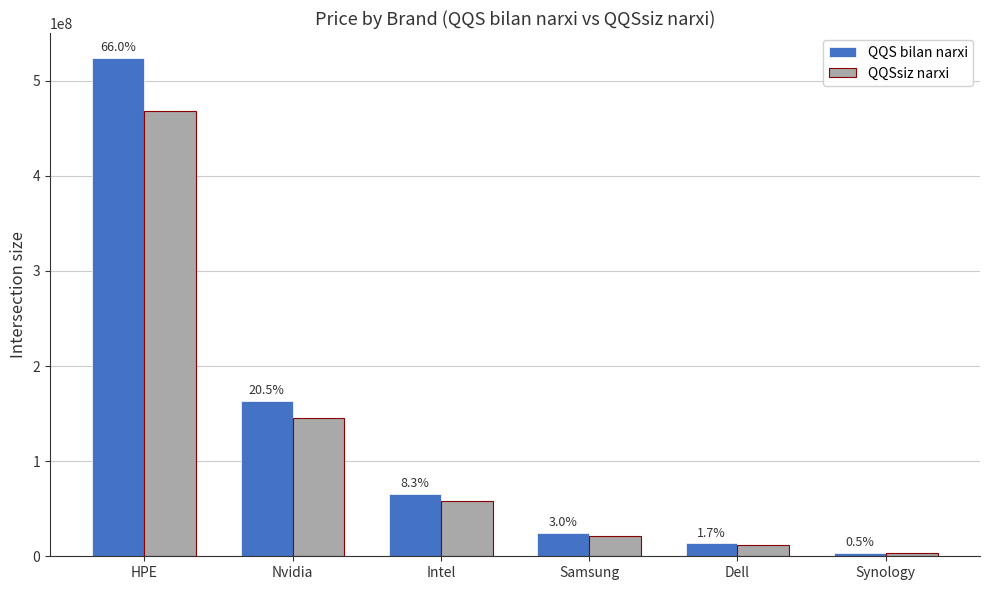

Reading right to left, transcribe all the data shown in this chart.

QQS bilan narxi: Synology=3712800	Dell=13599840	Samsung=24187360	Intel=65636480	Nvidia=163042880	HPE=523847040
QQSsiz narxi: Synology=3315000	Dell=12141000	Samsung=21597000	Intel=58631000	Nvidia=145574000	HPE=467720000